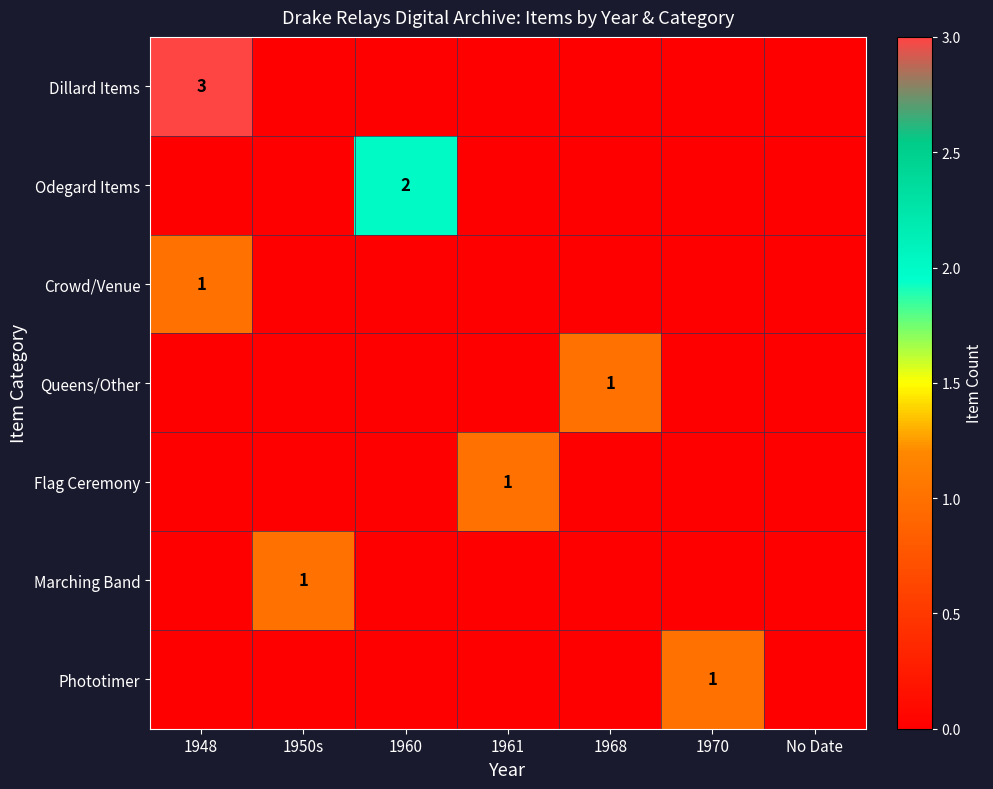

Rank the series by their maximum value, from lowest to highest.

Crowd/Venue, Queens/Other, Flag Ceremony, Marching Band, Phototimer, Odegard Items, Dillard Items